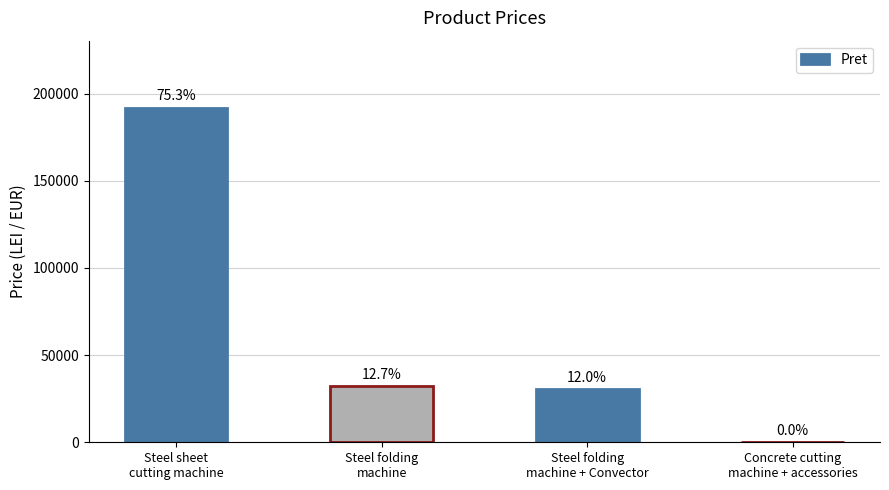

What is the difference between the values at Steel sheet
cutting machine and Concrete cutting
machine + accessories?

191953.2